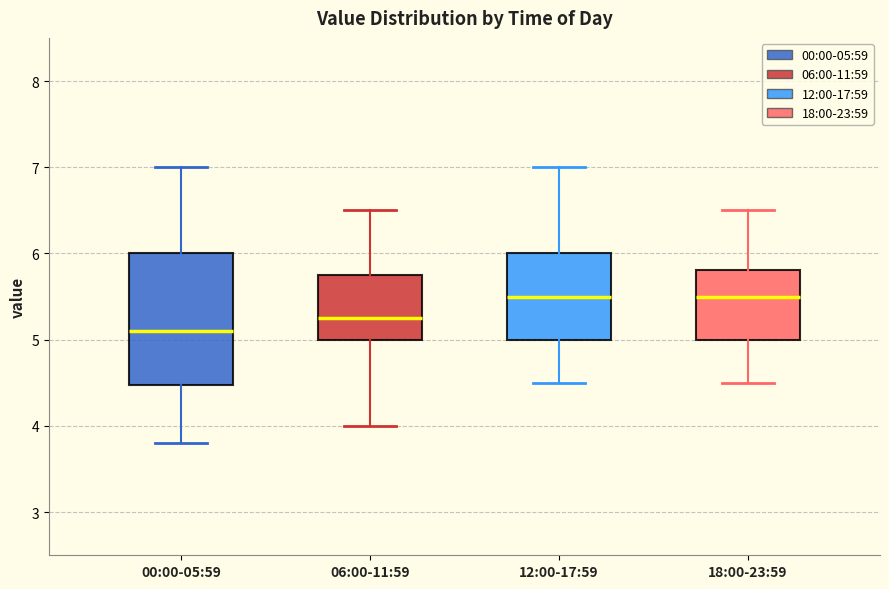

Reading left to right, read every box against the y-axis: the position of its median line, the range the box covers, and the ends of its whiskers. The values are not printed on the chart, so give them approximately, as read against the axis.

00:00-05:59: median 5.1, box 4.5 to 6.0, whiskers 3.8 to 7.0
06:00-11:59: median 5.3, box 5.0 to 5.8, whiskers 4.0 to 6.5
12:00-17:59: median 5.5, box 5.0 to 6.0, whiskers 4.5 to 7.0
18:00-23:59: median 5.5, box 5.0 to 5.8, whiskers 4.5 to 6.5